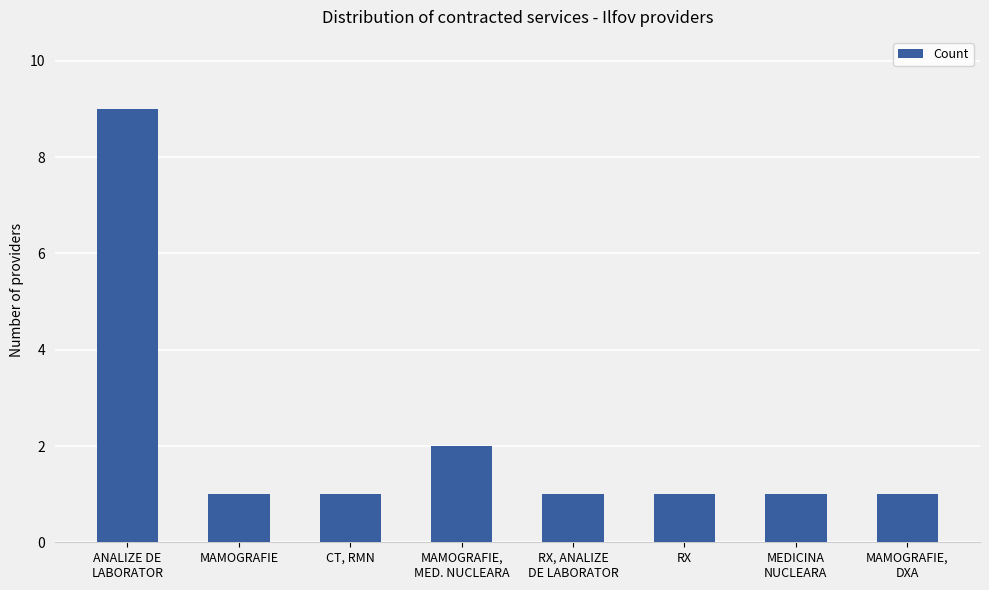

What is the greatest value displayed?

9